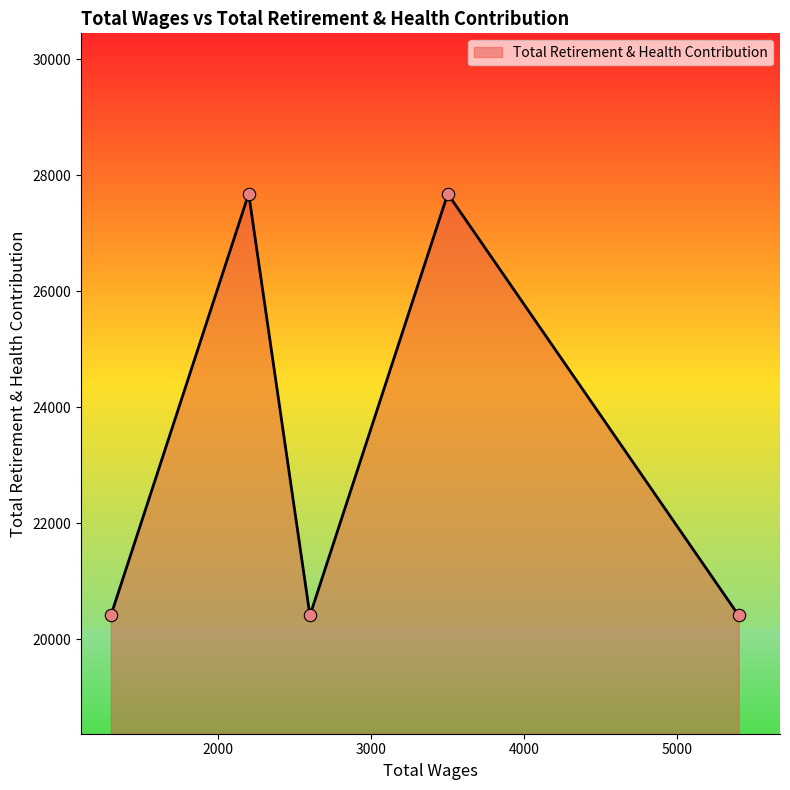

How many interior local peaks (higher than both neighbors) does the data have?

2